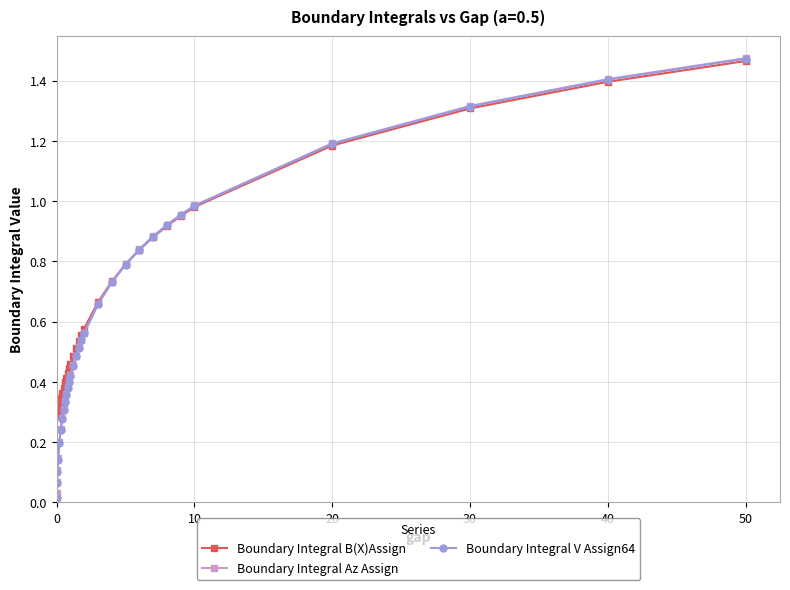

What is the value of the Boundary Integral B(X)Assign point at the 29th from the left?

1.4